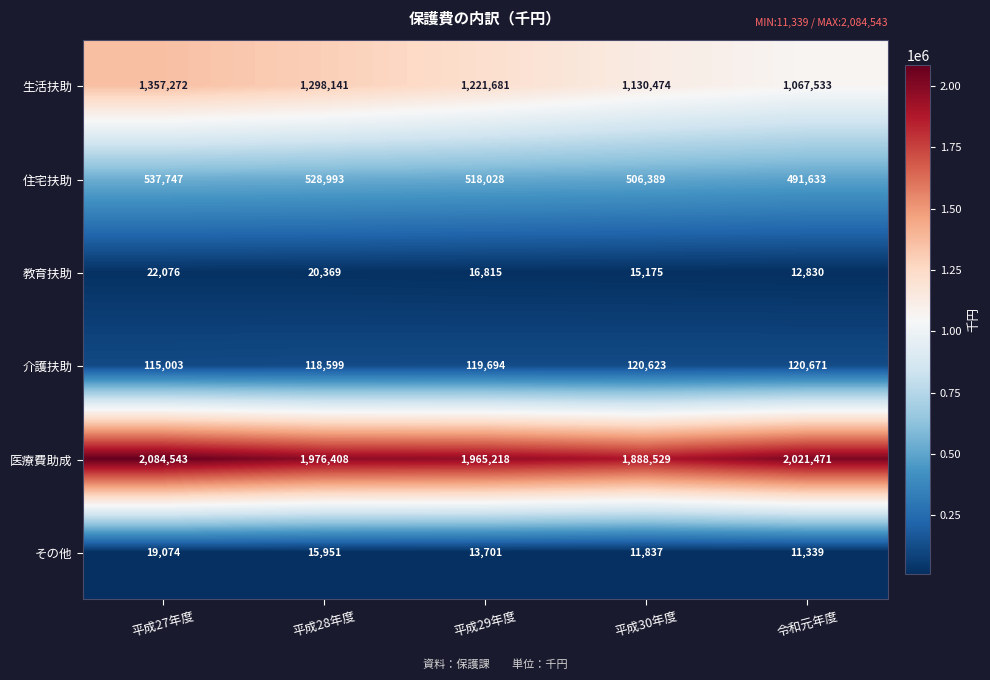

Reading left to right, list all the values displayed in this chart.

生活扶助: 平成27年度=1357272	平成28年度=1298141	平成29年度=1221681	平成30年度=1130474	令和元年度=1067533
住宅扶助: 平成27年度=537747	平成28年度=528993	平成29年度=518028	平成30年度=506389	令和元年度=491633
教育扶助: 平成27年度=22076	平成28年度=20369	平成29年度=16815	平成30年度=15175	令和元年度=12830
介護扶助: 平成27年度=115003	平成28年度=118599	平成29年度=119694	平成30年度=120623	令和元年度=120671
医療費助成: 平成27年度=2084543	平成28年度=1976408	平成29年度=1965218	平成30年度=1888529	令和元年度=2021471
その他: 平成27年度=19074	平成28年度=15951	平成29年度=13701	平成30年度=11837	令和元年度=11339